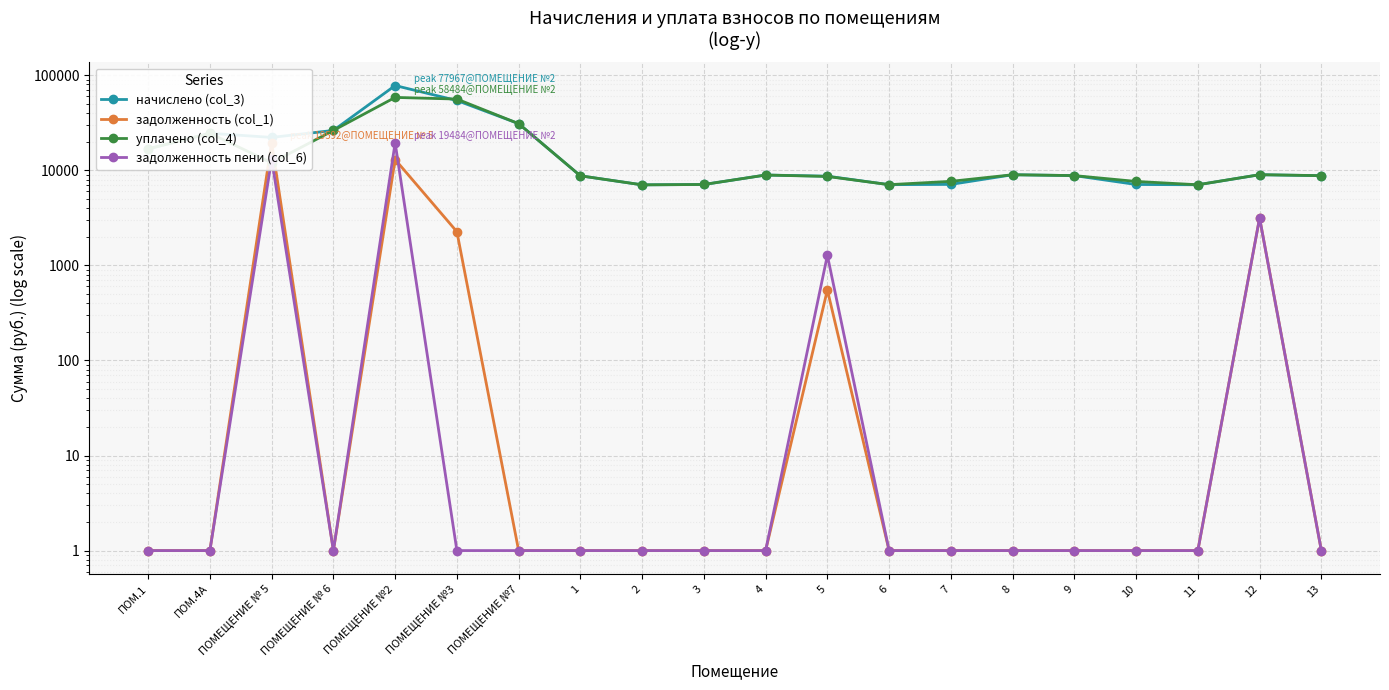

What is the difference between the highest and lowest values at 10?

7640.5